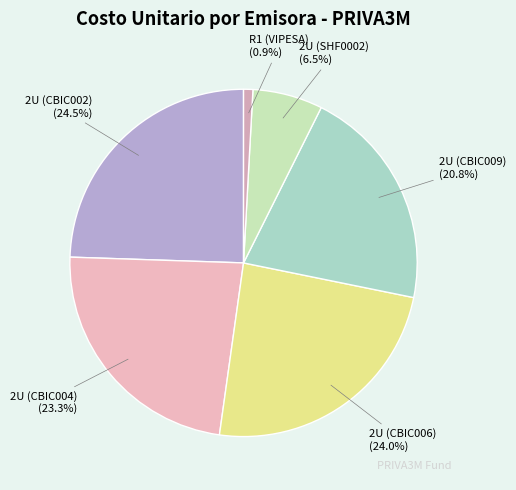

Is there a majority slice in this chart?

No